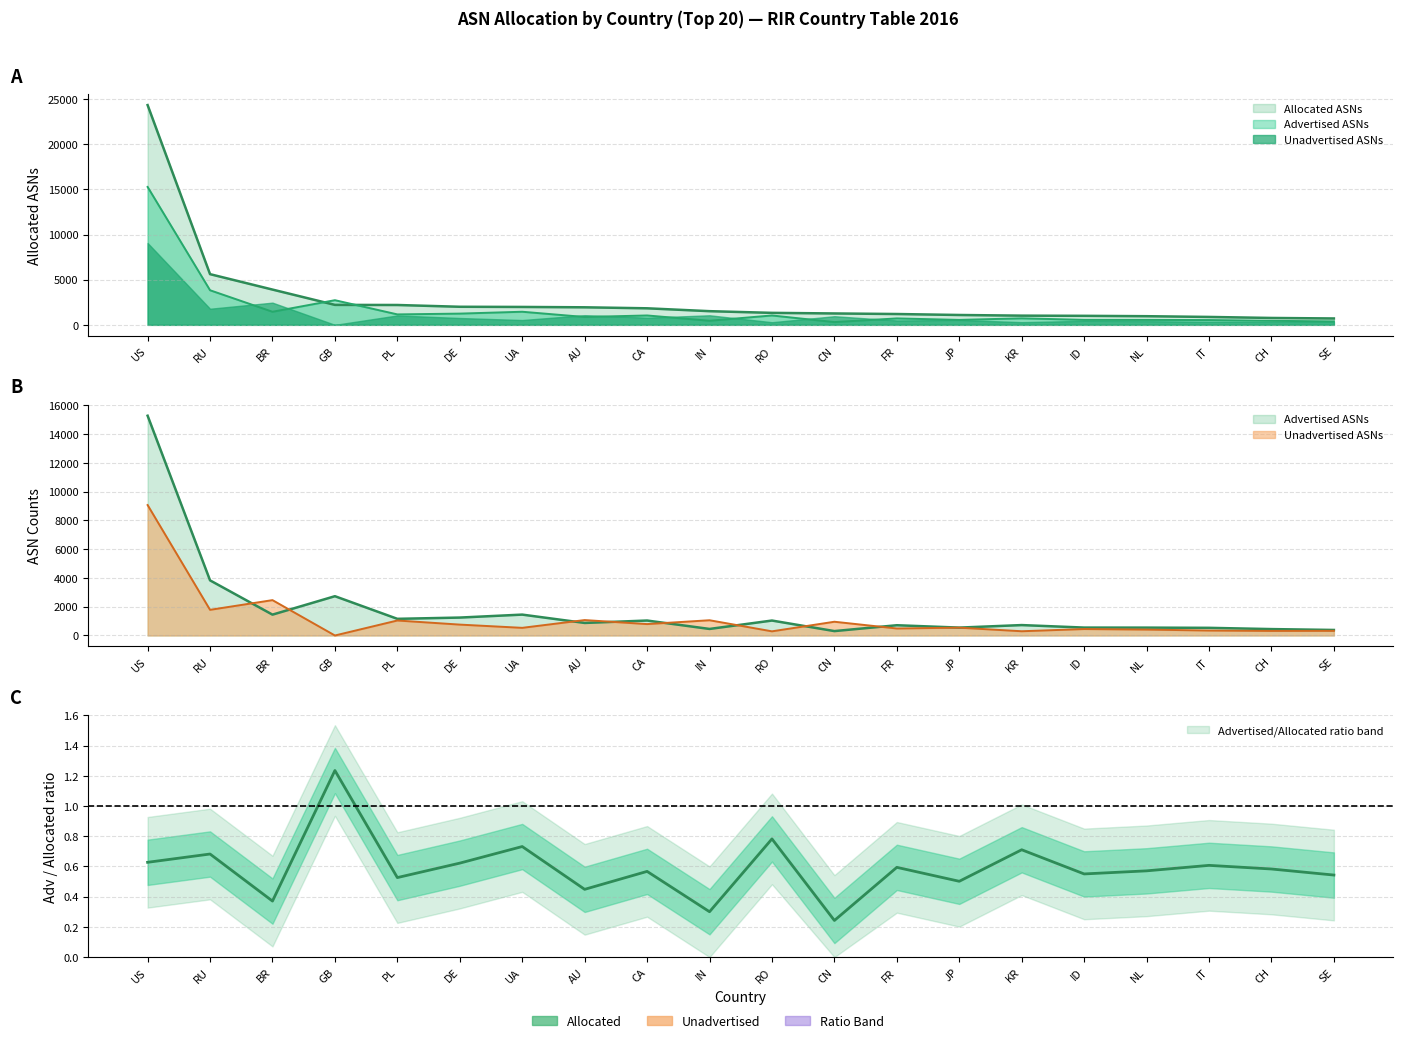

Is the value of Unadvertised ASNs at US greater than the value of Allocated ASNs at DE?

Yes